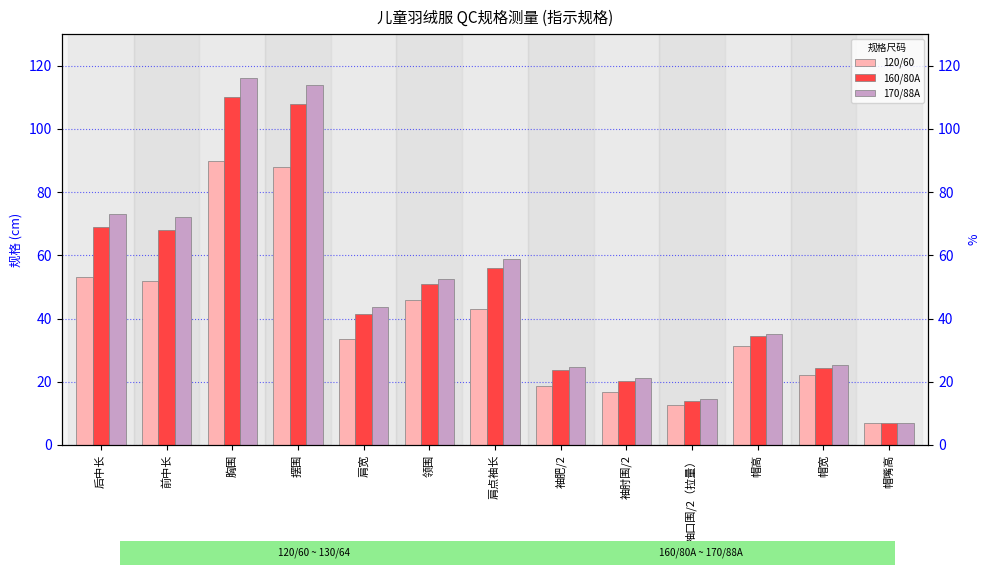

What is the value of the 170/88A bar at the 8th from the left?

24.8